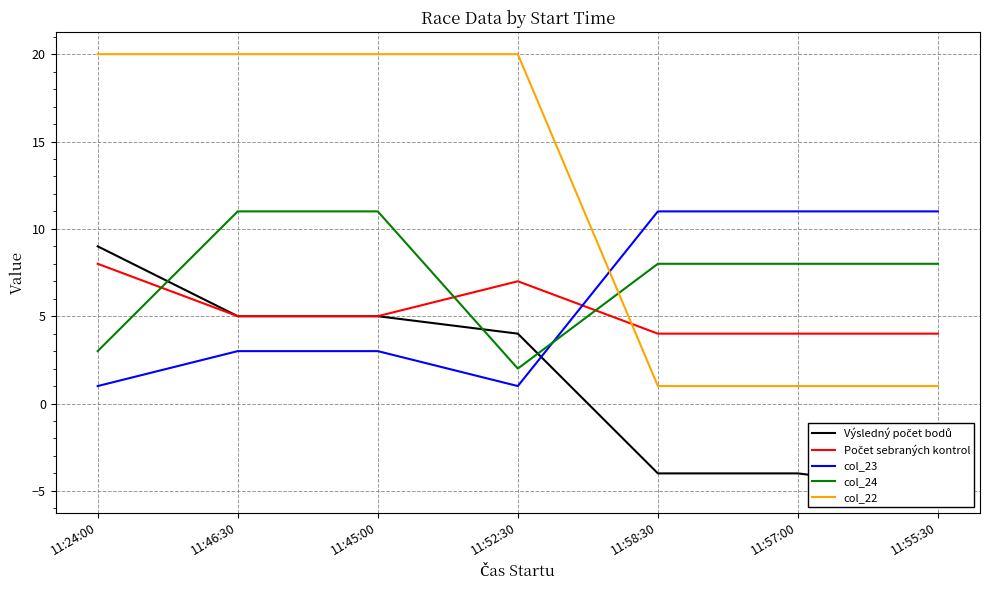

What is the label of the 4th point from the right?

11:52:30